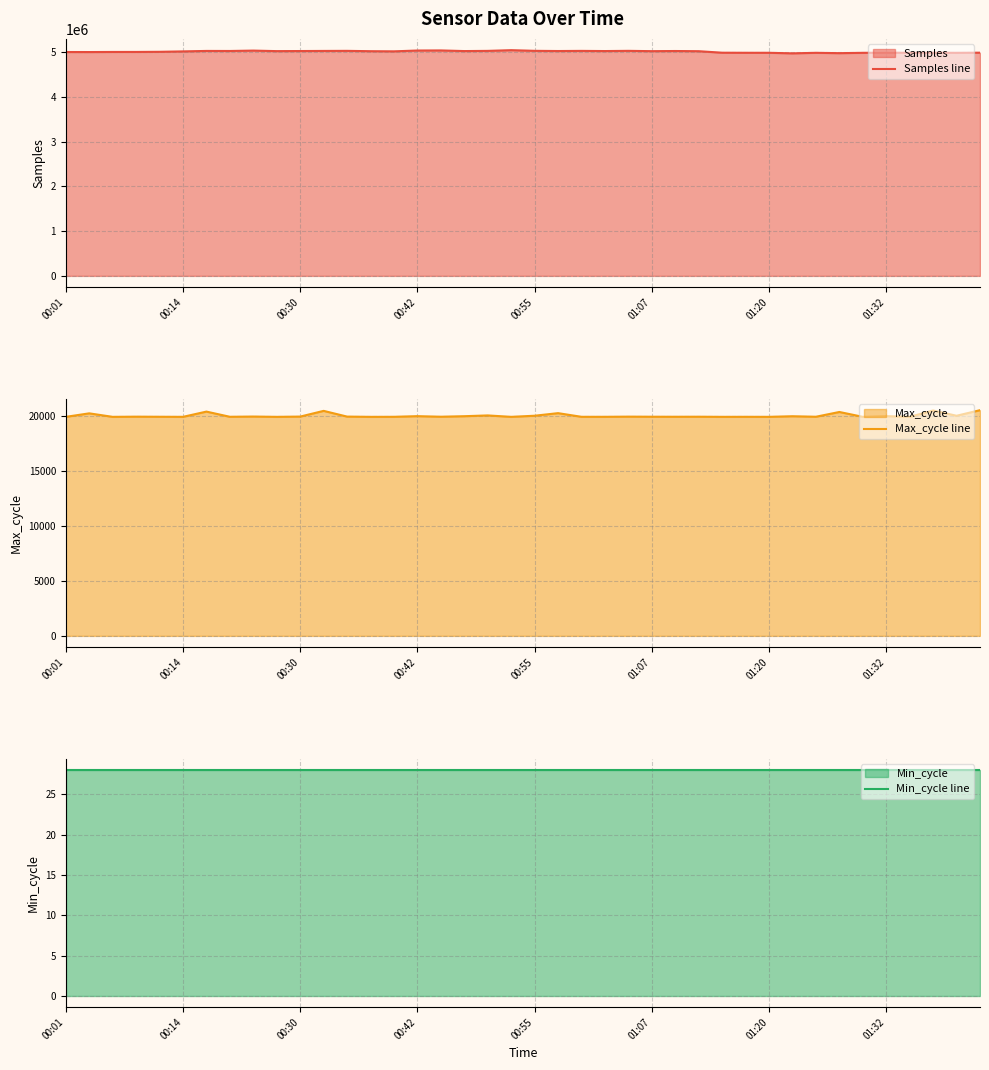

What value does the Samples line series have at 21, to the nearest 50?

5027250